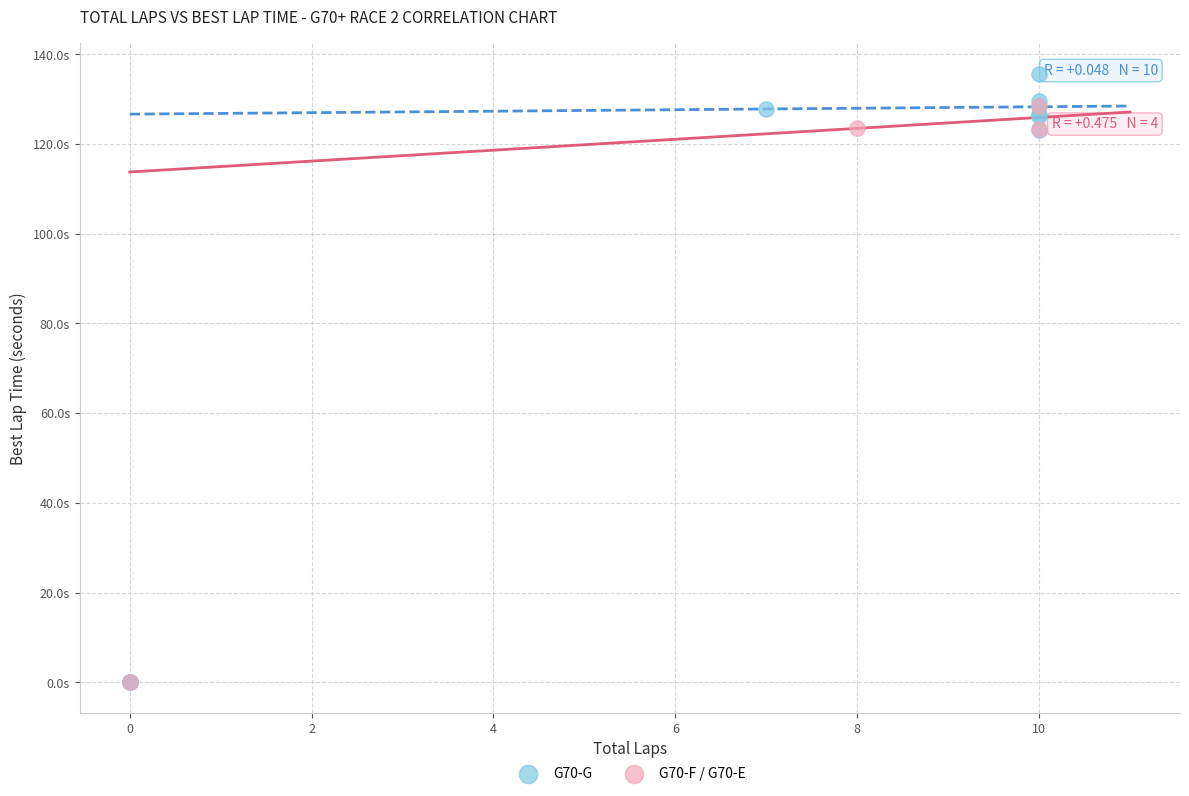

What are all the series names shown in the legend?

G70-G, G70-F / G70-E